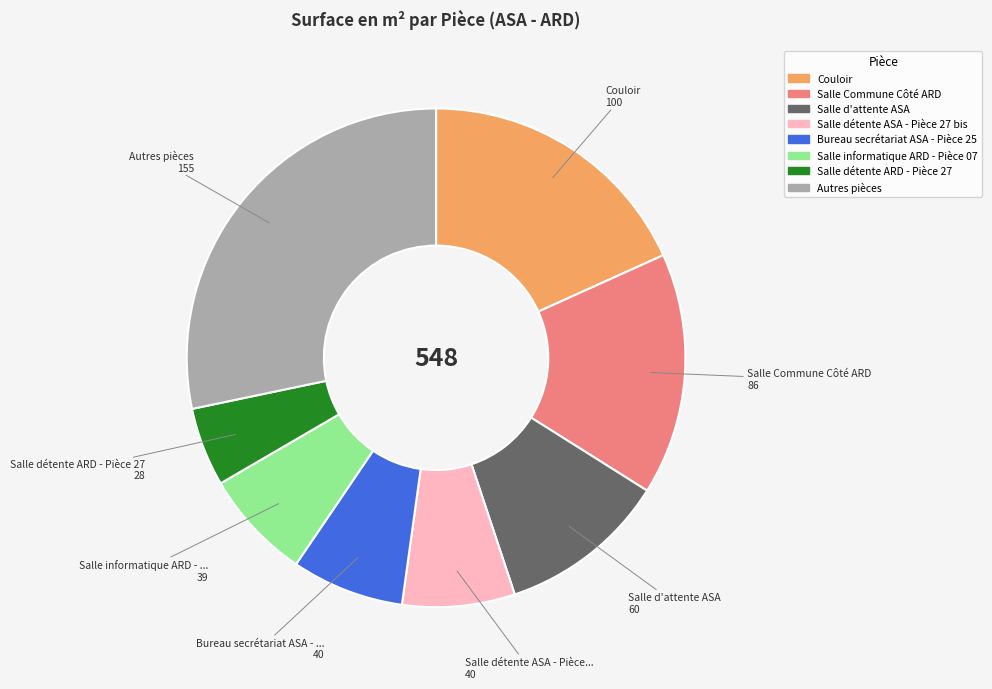

Is it true that Salle informatique ARD - Pièce 07 is 14% of the pie?

False